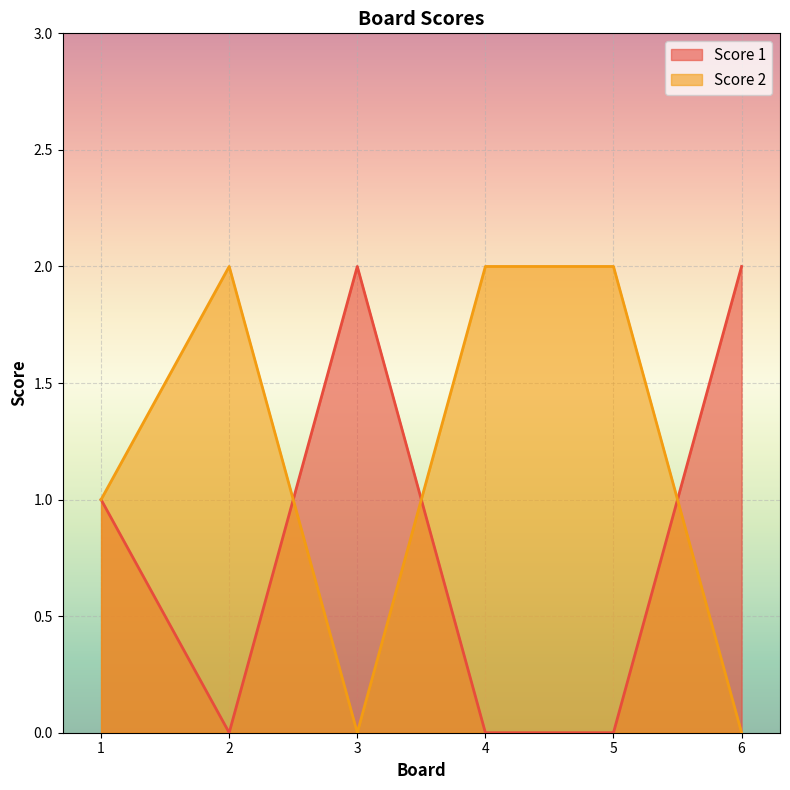

How many series are shown in this chart?

2